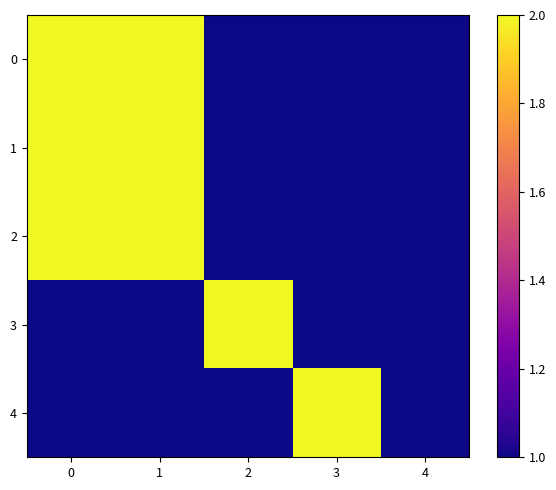

Reading left to right, list all the values displayed in this chart.

0: 0=2	1=2	2=1	3=1	4=1
1: 0=2	1=2	2=1	3=1	4=1
2: 0=2	1=2	2=1	3=1	4=1
3: 0=1	1=1	2=2	3=1	4=1
4: 0=1	1=1	2=1	3=2	4=1